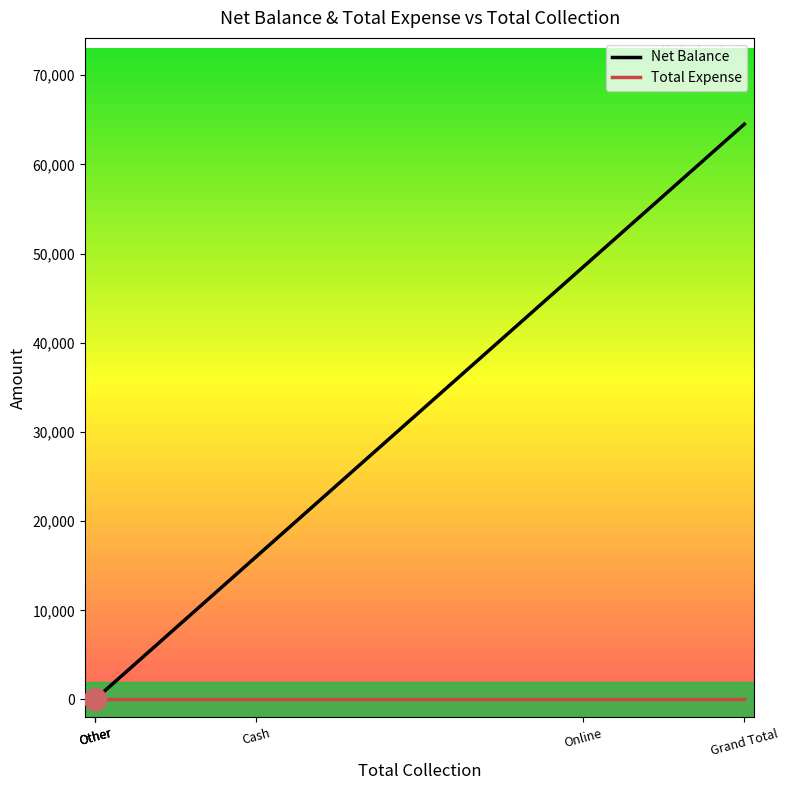

Which series has the largest range (max minus min)?

Net Balance